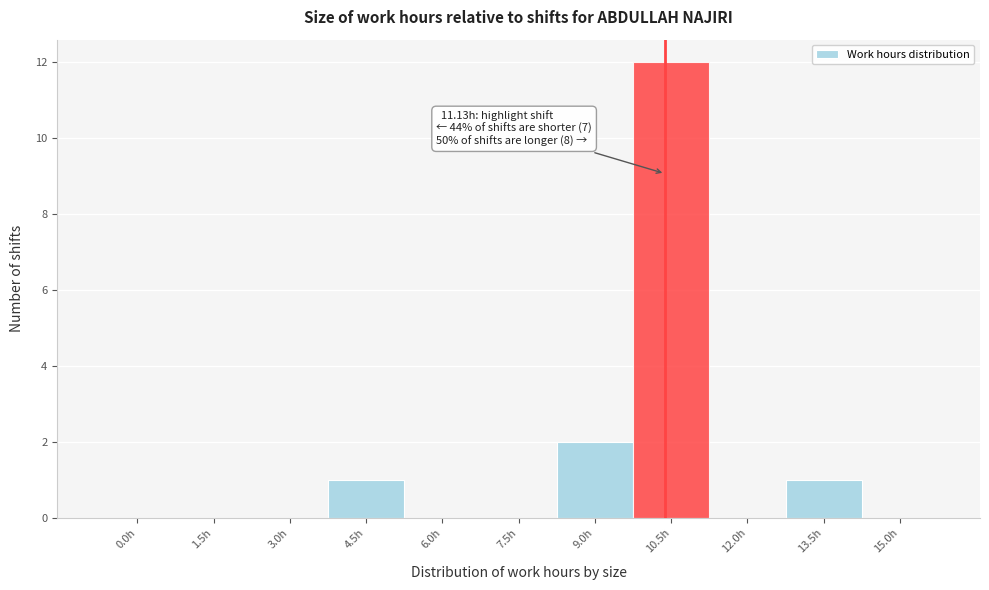

Reading left to right, transcribe all the data shown in this chart.

0.0h=0	1.5h=0	3.0h=0	4.5h=1	6.0h=0	7.5h=0	9.0h=2	10.5h=12	12.0h=0	13.5h=1	15.0h=0